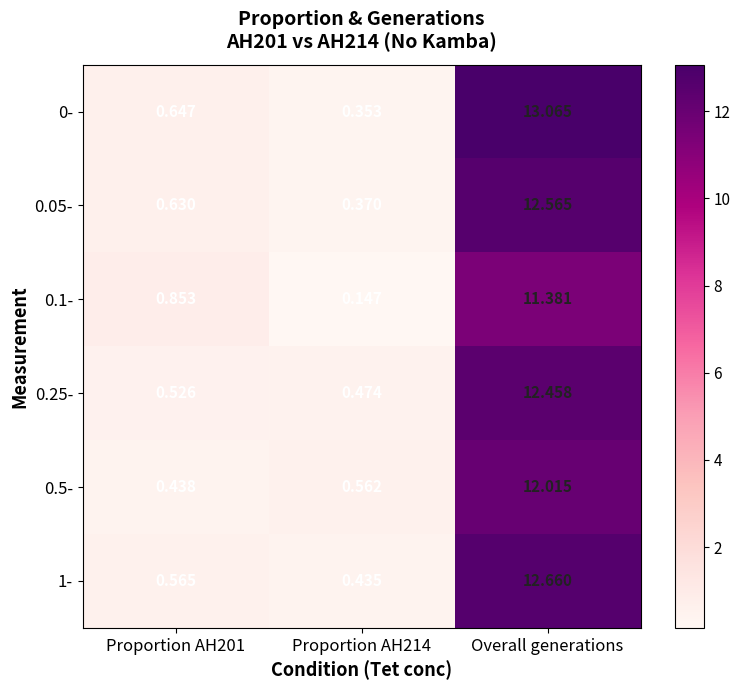

Is the value of 0.05- at Proportion AH214 greater than the value of 1- at Proportion AH201?

No